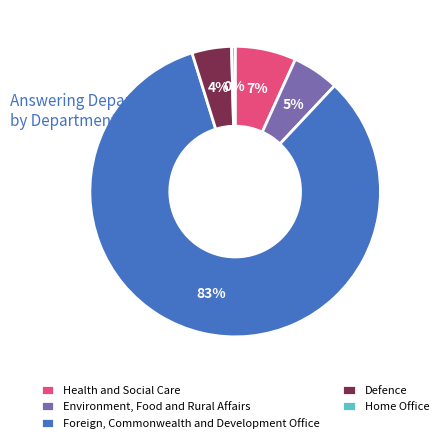

True or false: Defence accounts for 4% of the total.

True